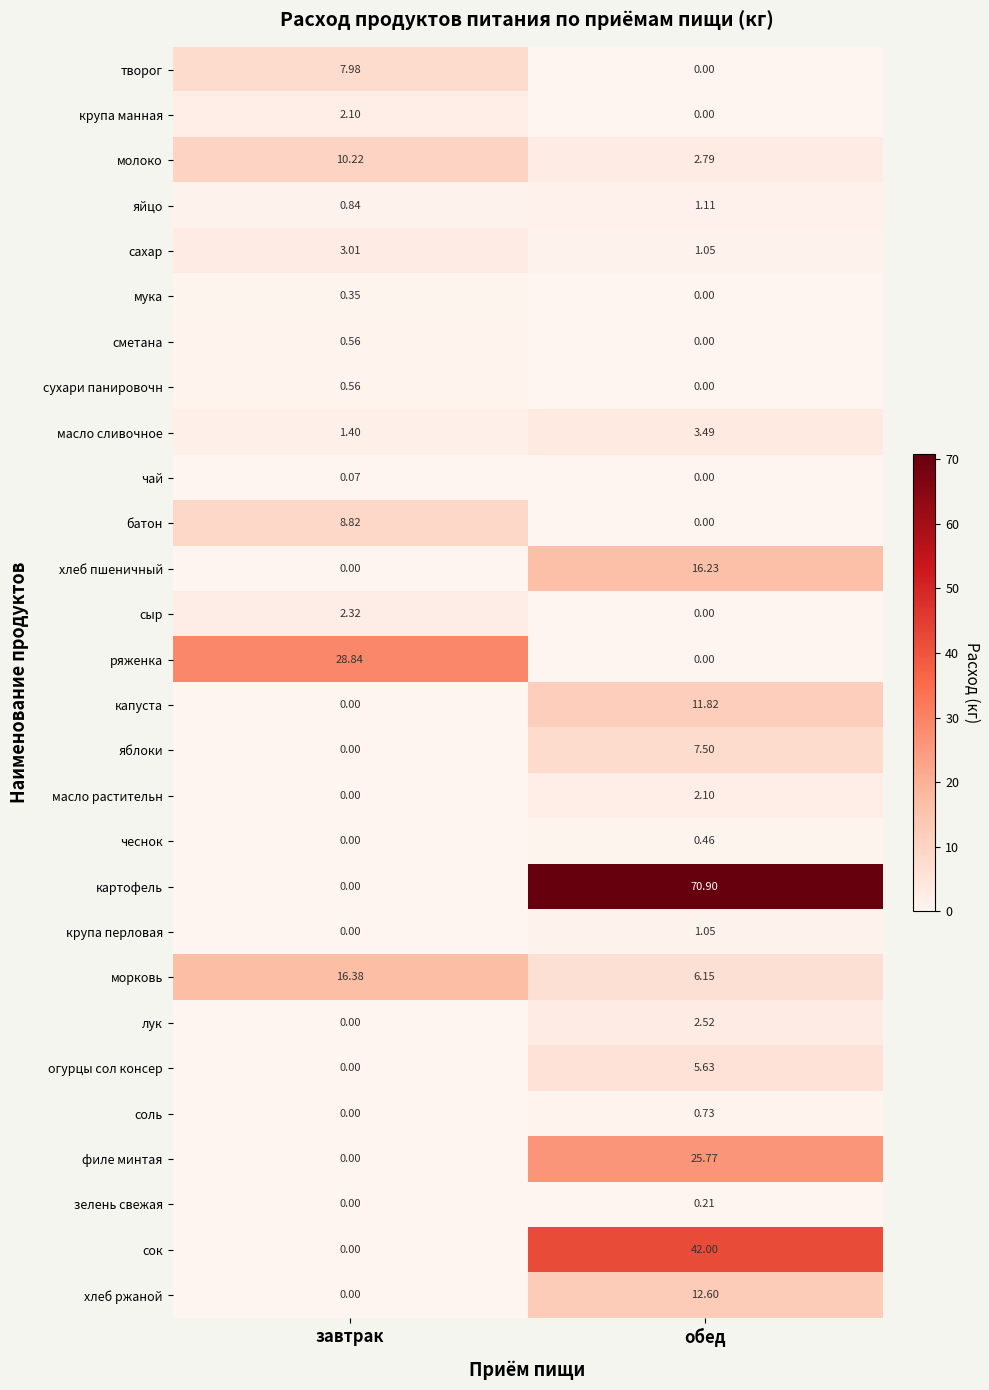

List the labels in order of соль value, largest first.

обед, завтрак